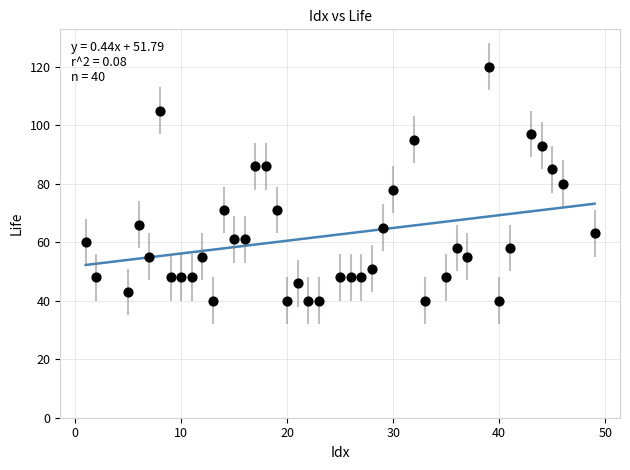

What is the range of Y values (max minus min)?

80